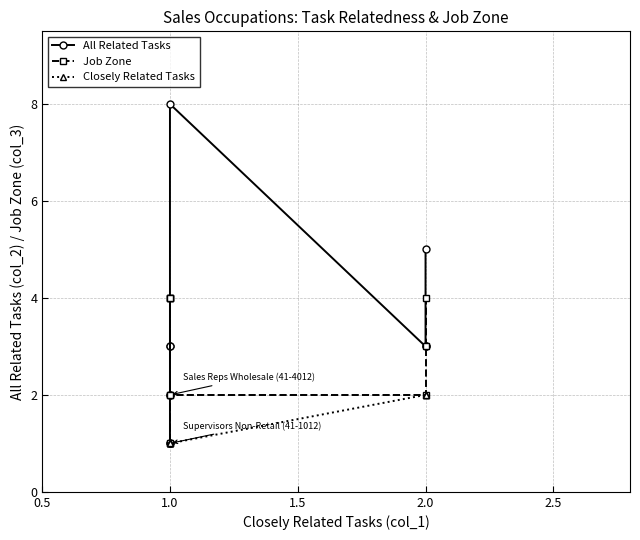

True or false: Closely Related Tasks and Job Zone intersect in this chart.

False